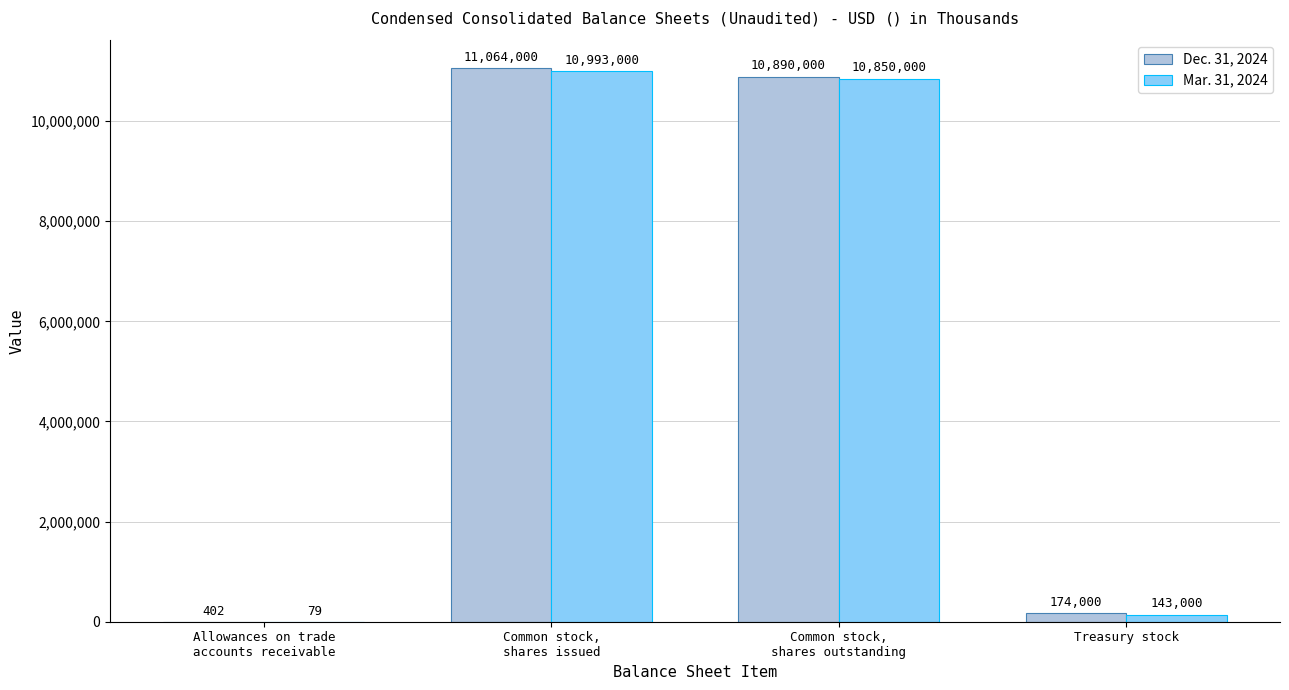

Between Common stock,
shares issued and Common stock,
shares outstanding, which series saw the biggest shift?

Dec. 31, 2024